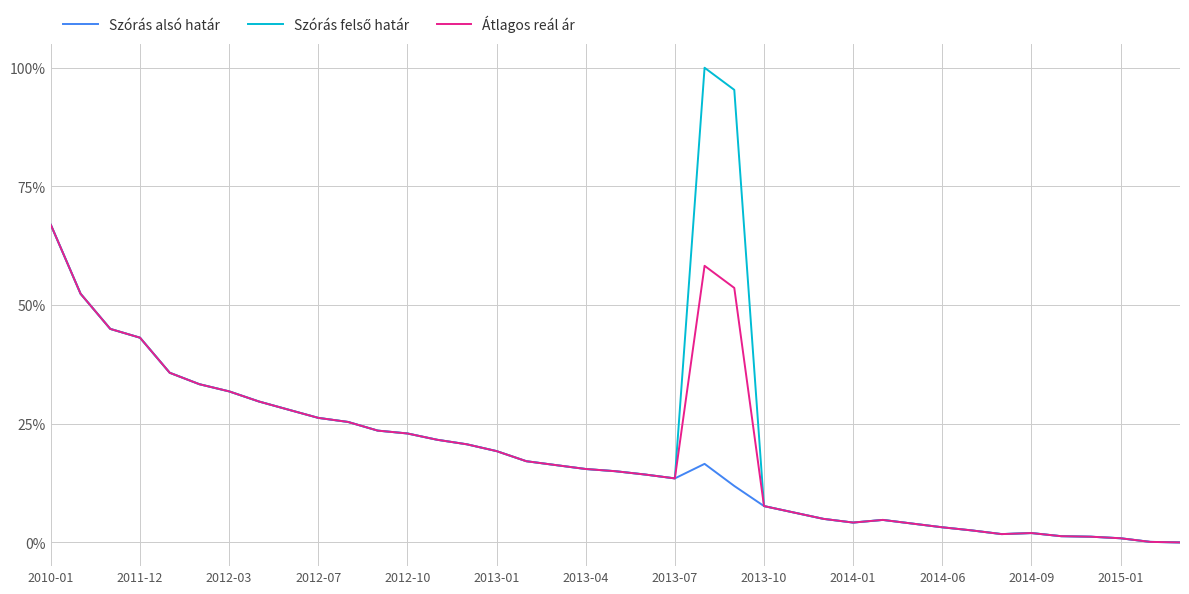

Which series has the largest total across all categories?

Szórás felső határ